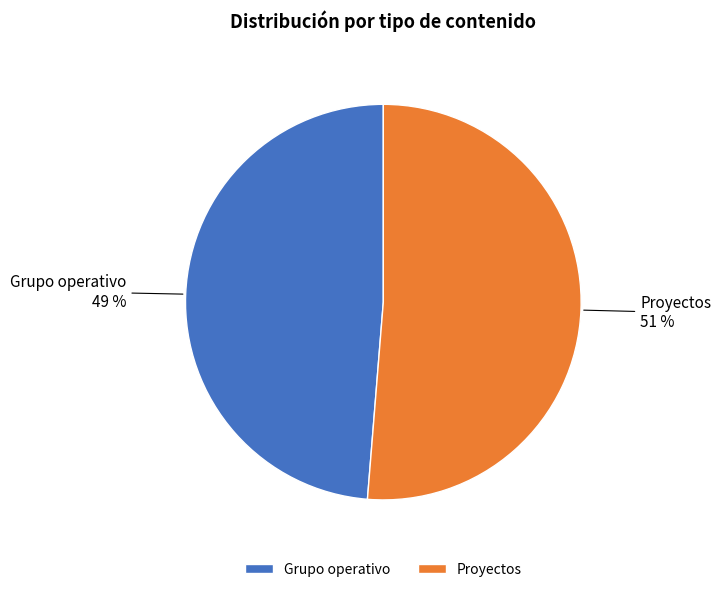

Is there any slice that represents more than half of the pie?

Yes